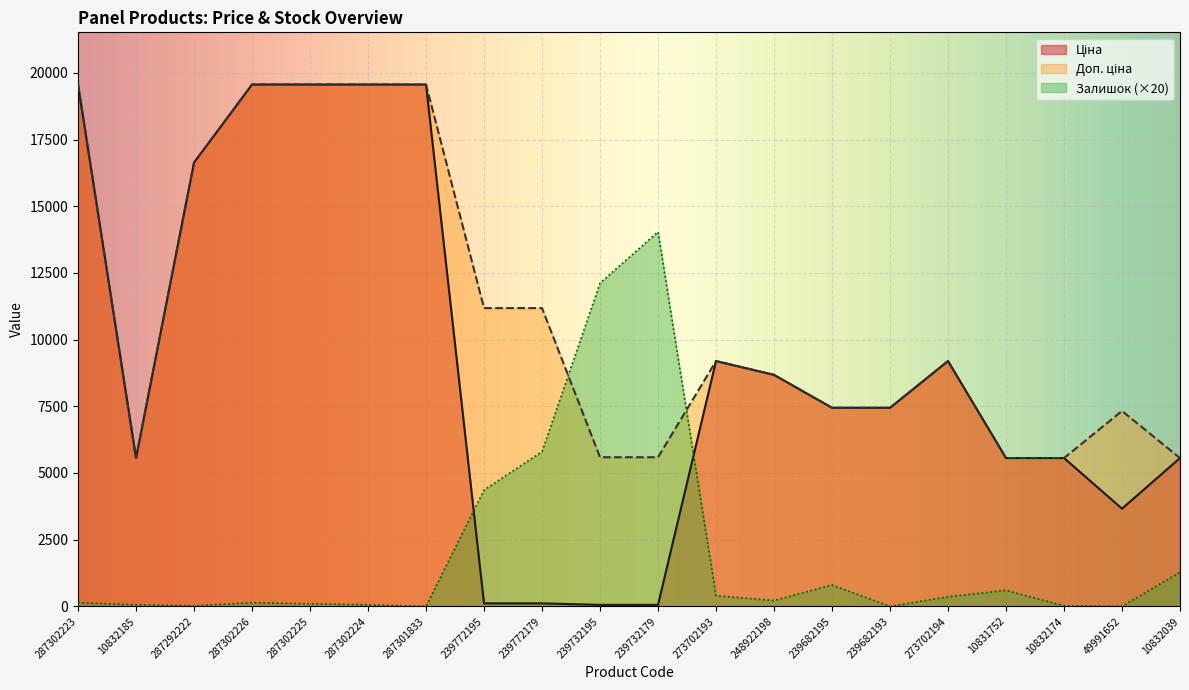

In Ціна, how many points are lower than both neighbors (excluding endpoints)?

2